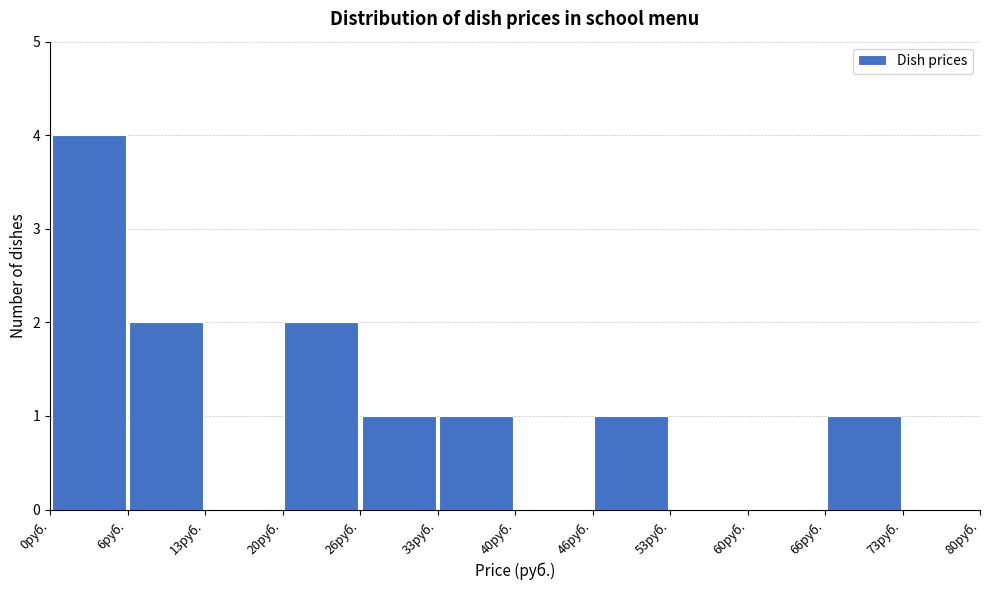

How tall is the bar that spans 7 to 13 on the x-axis? Neither the bar edges nor the heights are printed on the chart, so give them approximately, as read against the axes.

2